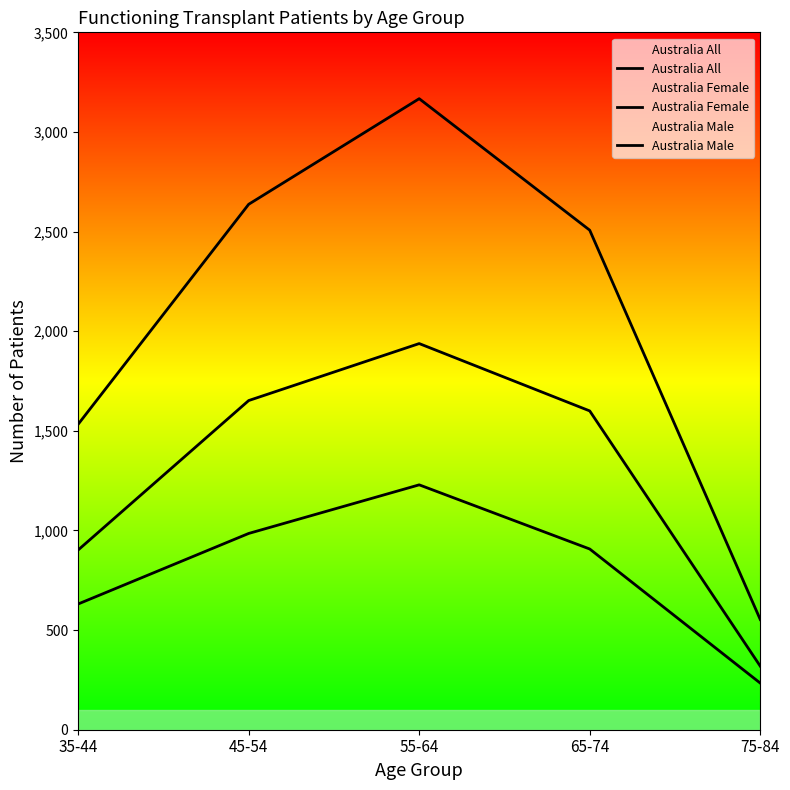

What position from the left is 35-44?

1